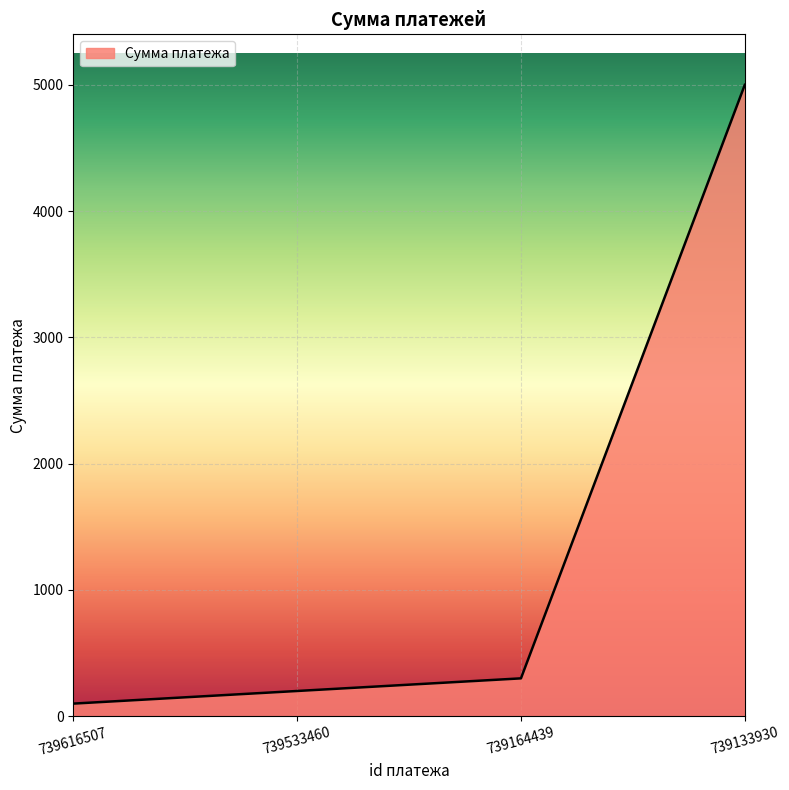

What is the ratio of the value at 739533460 to the value at 739616507?

2.0